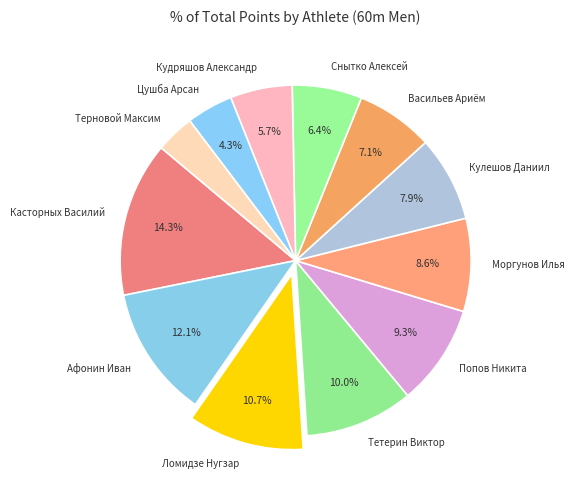

To the nearest percent, what is the difference between the Попов Никита and Снытко Алексей slice percentages?

3%